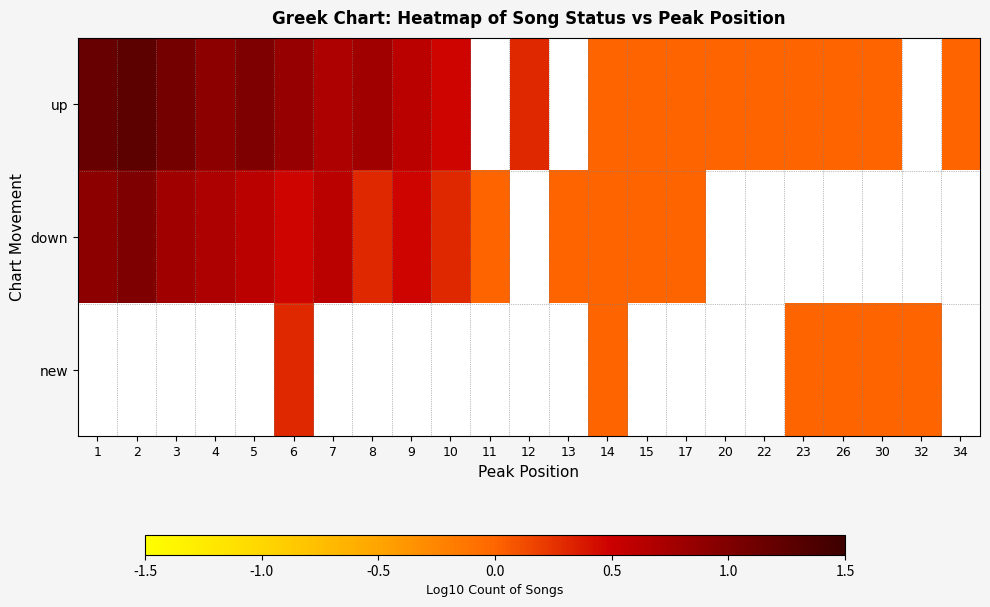

What is the difference between the highest and lowest values at 2?

0.3